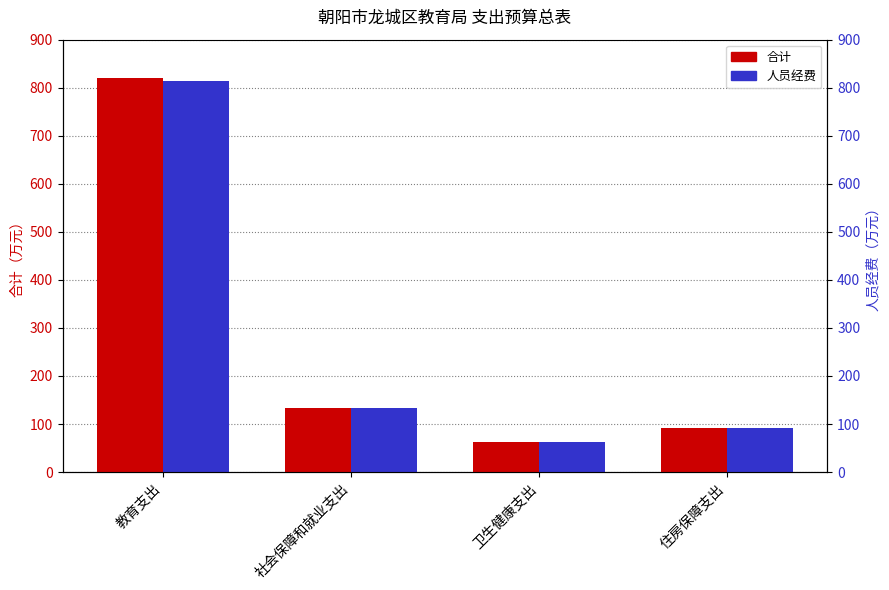

Count the number of categories in the chart.

4